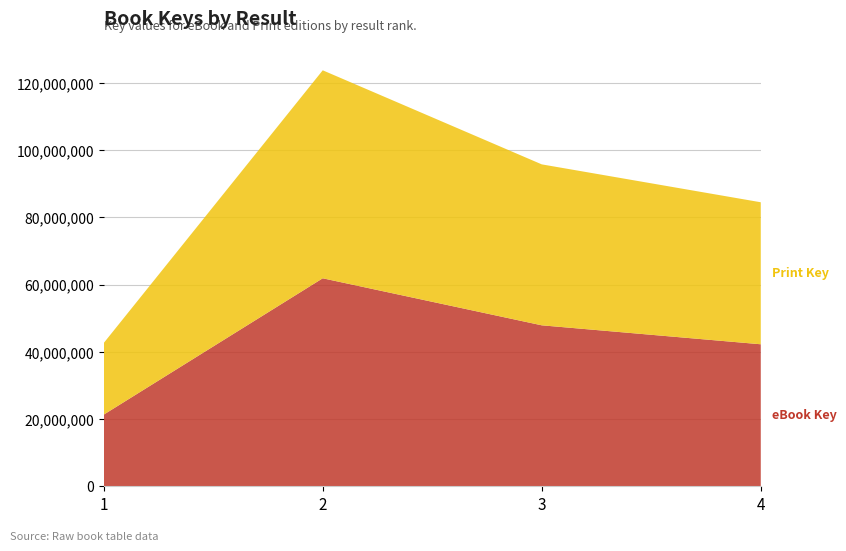

Reading right to left, what are all the values shown in this chart?

eBook Key: 42265266	47905513	61904032	21320501
Print Key: 42265266	47905513	61904032	21320501